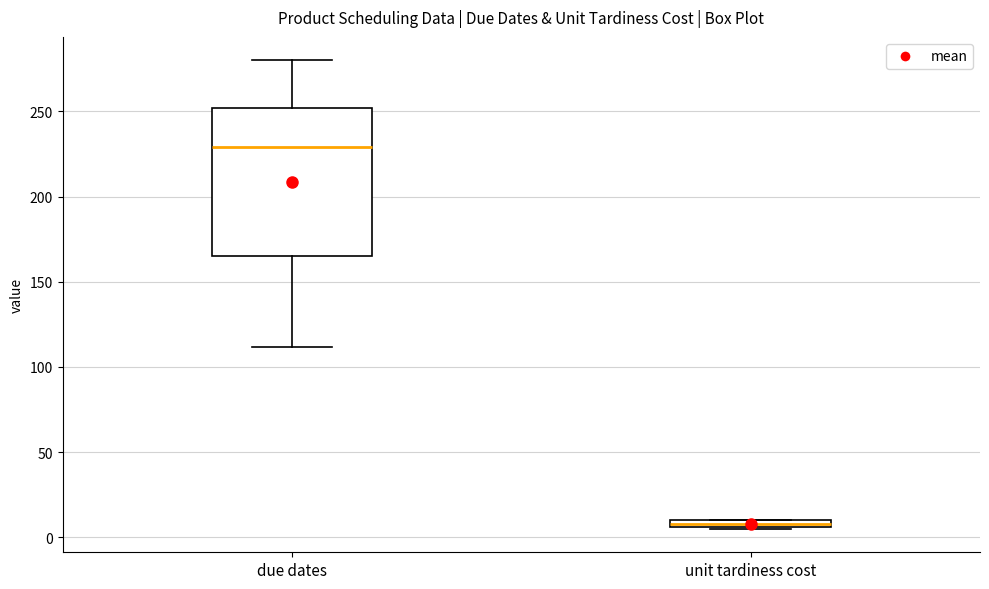

Where is the upper edge of the box for due dates on the y-axis? The values are not printed on the chart, so give them approximately, as read against the axis.

250